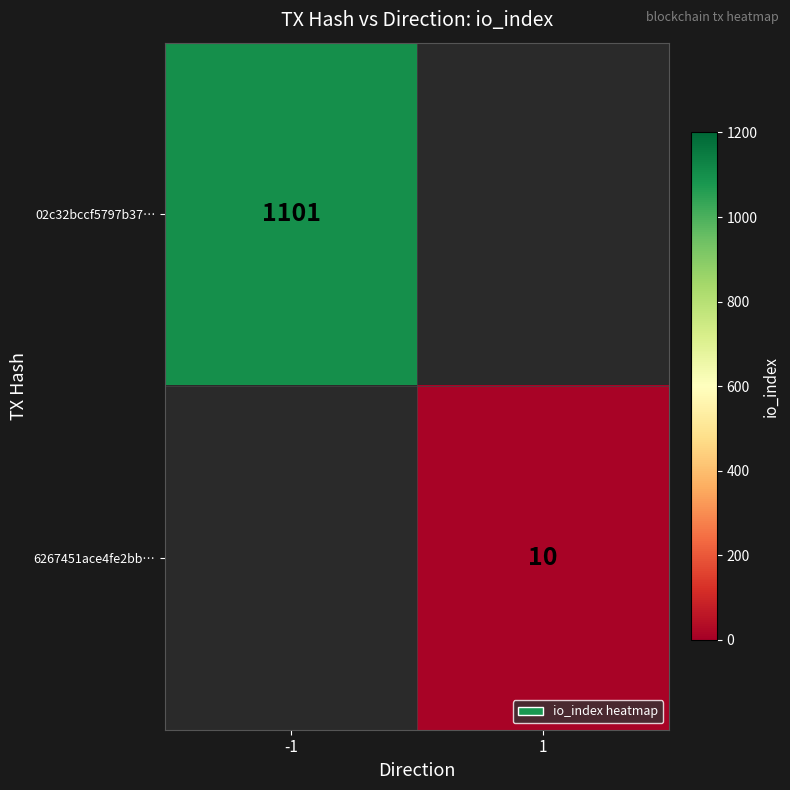

Is the value of 6267451ace4fe2bb… at 1 greater than the value of 02c32bccf5797b37… at -1?

No